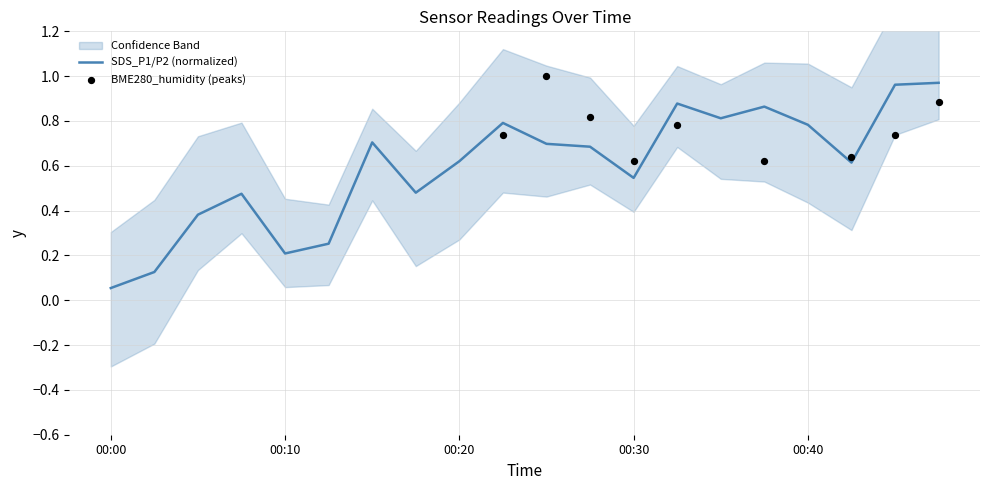

What are all the series names shown in the legend?

SDS_P1/P2 (normalized), BME280_humidity (peaks)